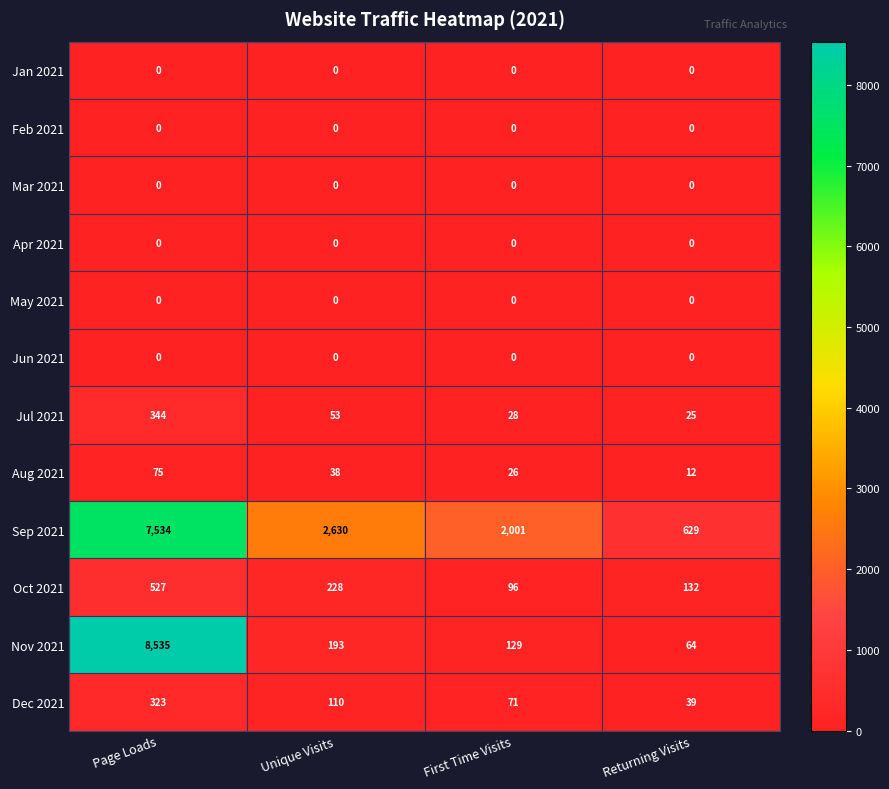

What is the spread (max minus min) of values at Page Loads?

8535